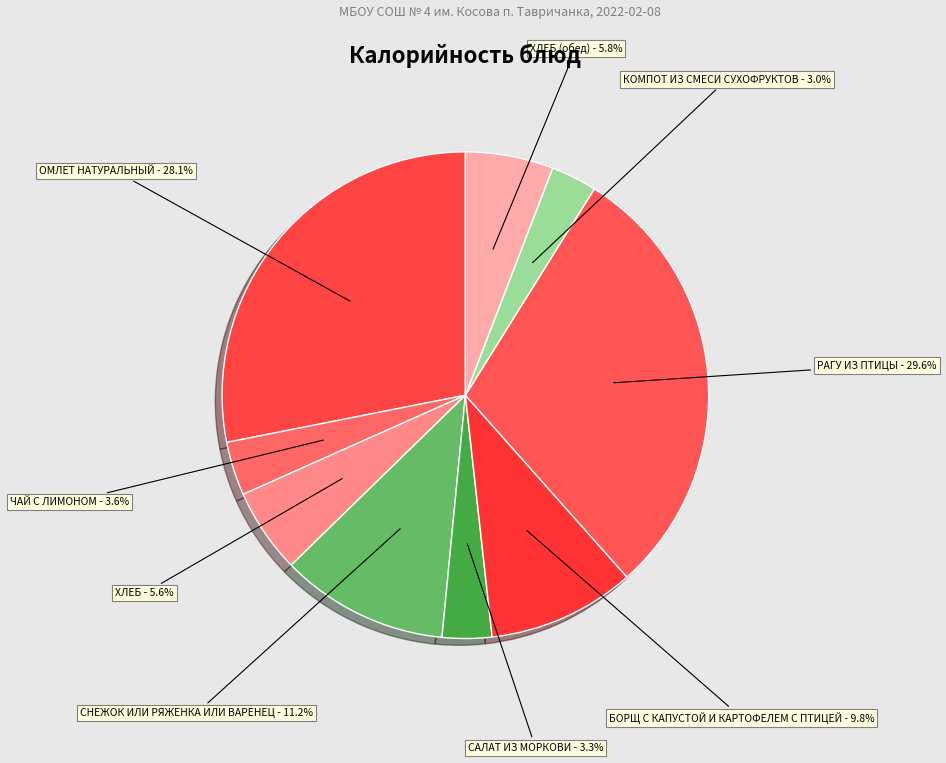

What percentage is NOT represented by СНЕЖОК ИЛИ РЯЖЕНКА ИЛИ ВАРЕНЕЦ - 11.2%?

88.8%